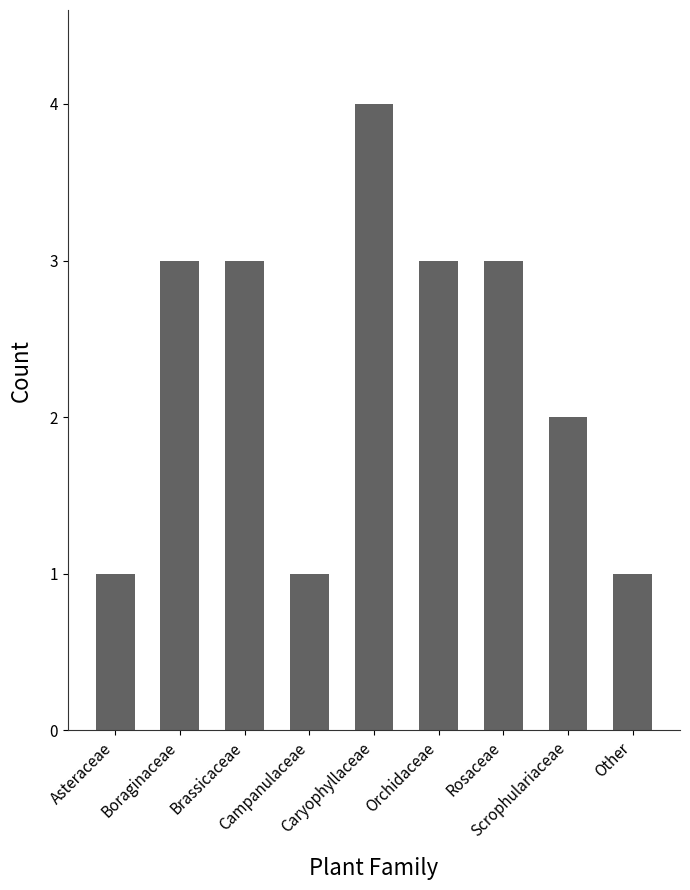

Reading left to right, transcribe all the data shown in this chart.

1	3	3	1	4	3	3	2	1